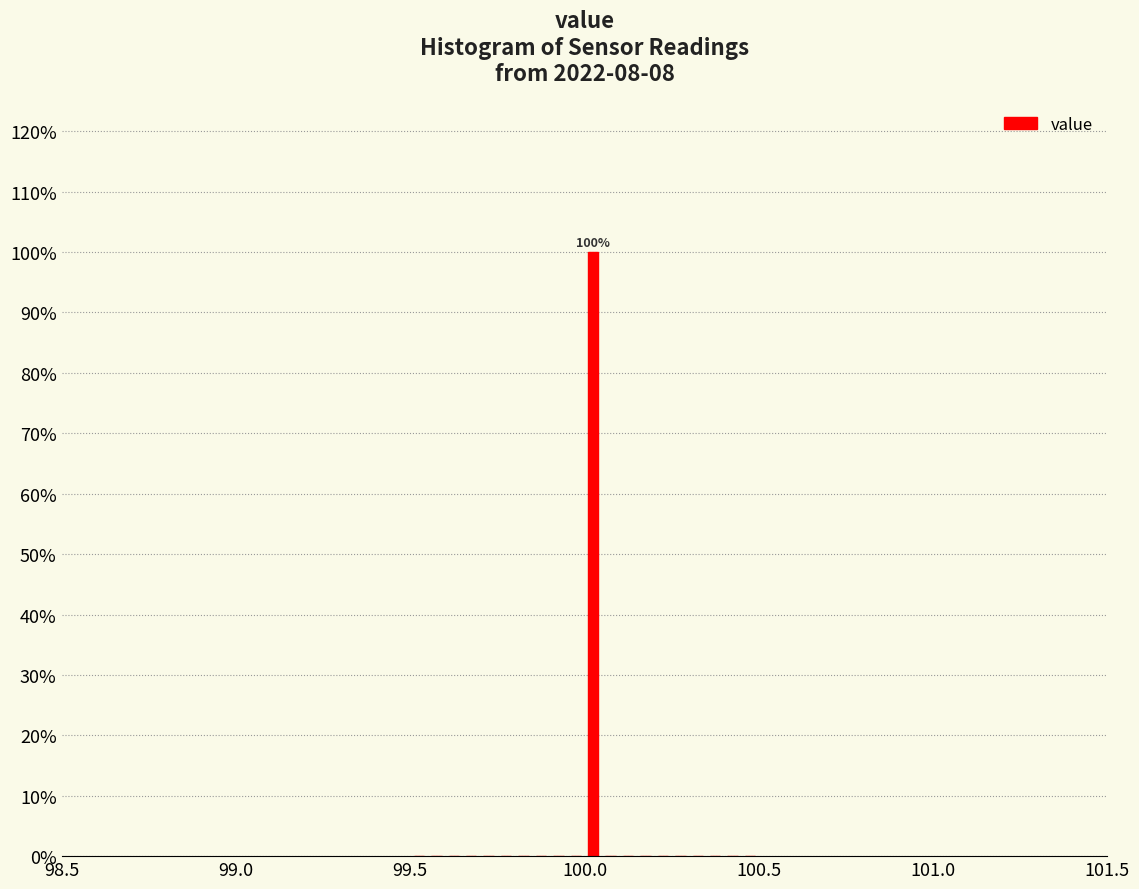

Around what value on the x-axis is the tallest bar? Give the approximate position of its centre, as read against the axis.

100.05